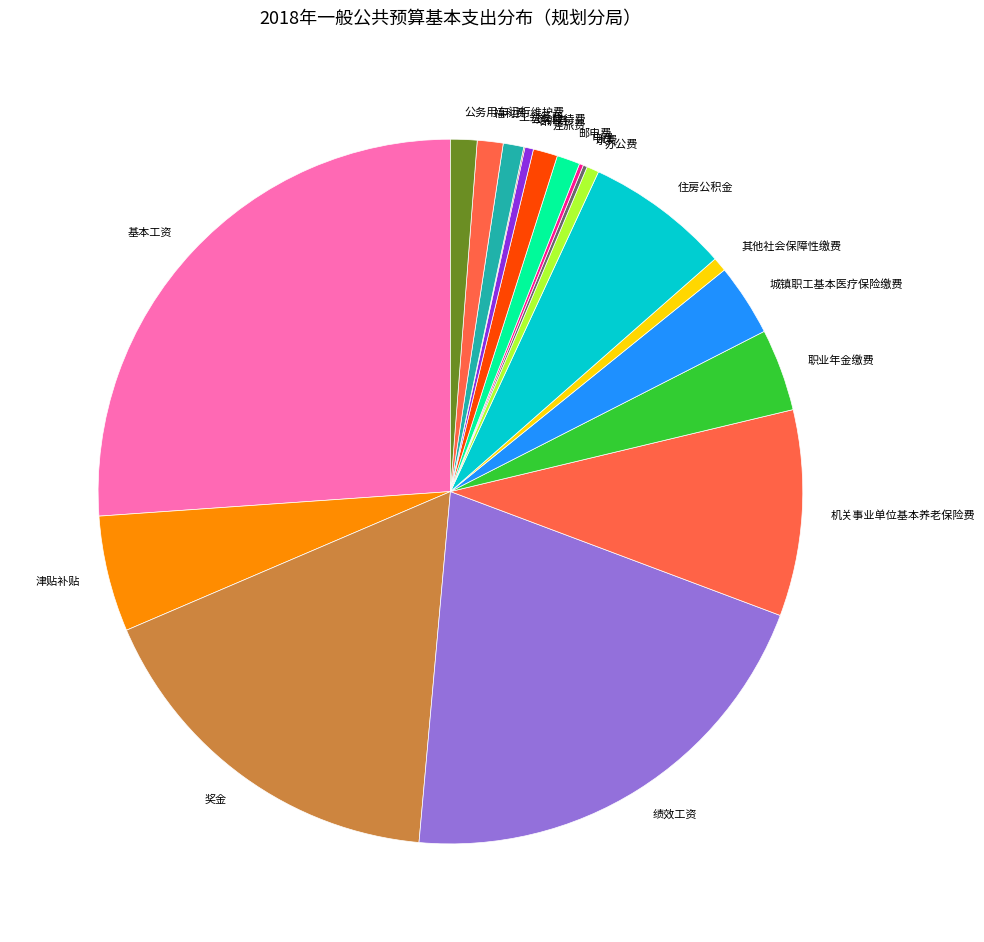

Which slice is the largest?

基本工资